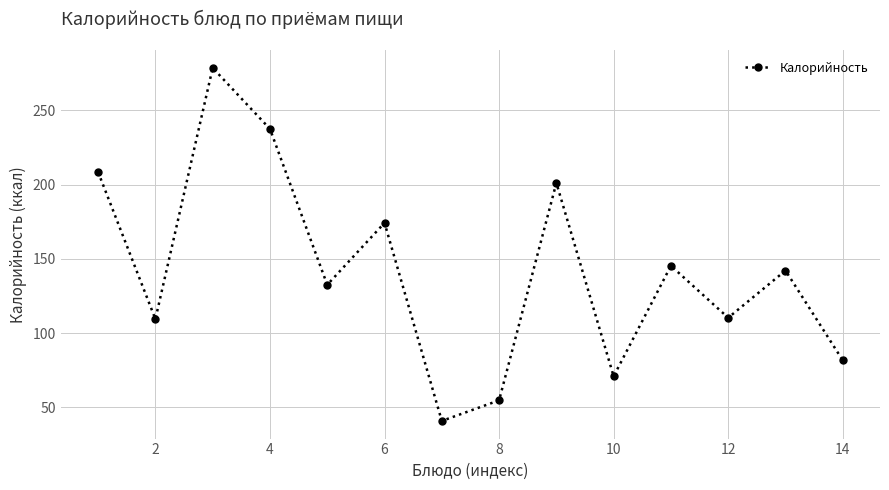

What is the difference between the maximum and minimum values?

237.8